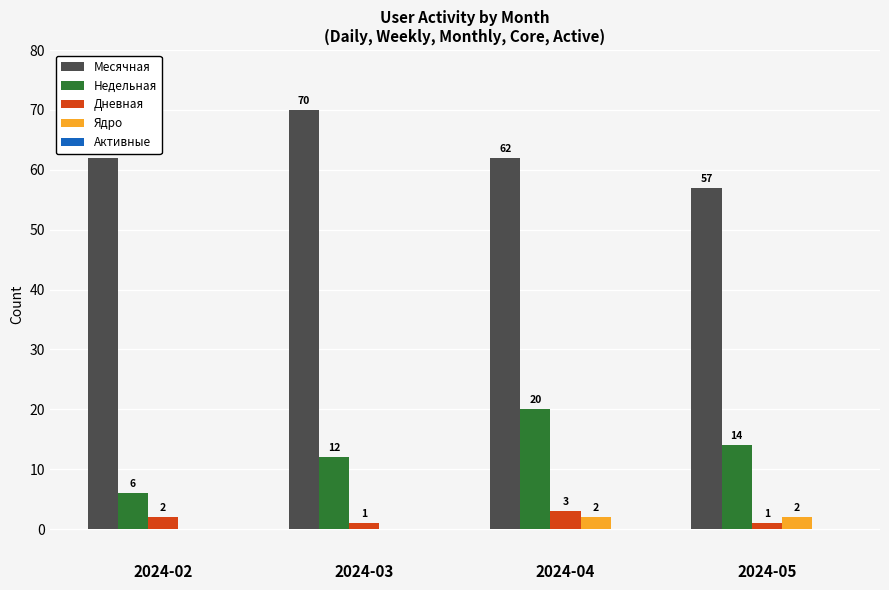

How many groups of bars are there?

4